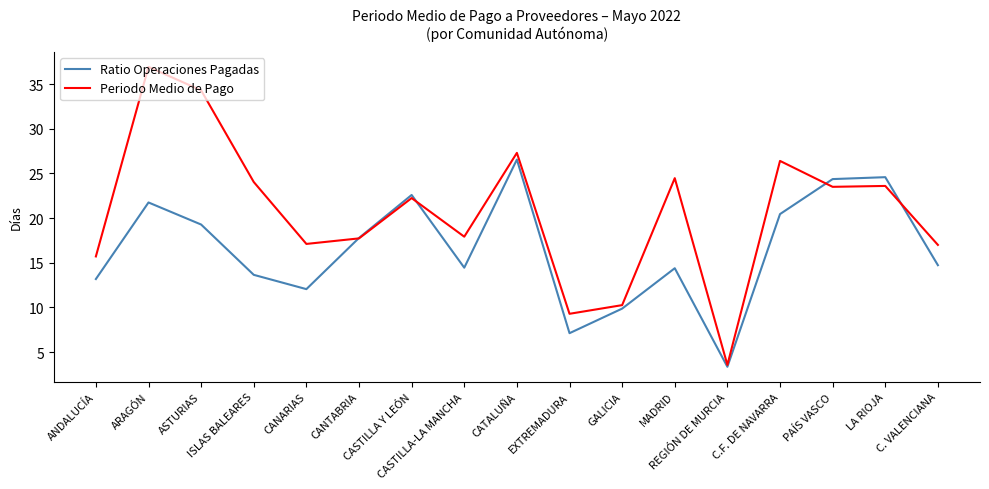

What is the highest value of the Ratio Operaciones Pagadas series?

26.6